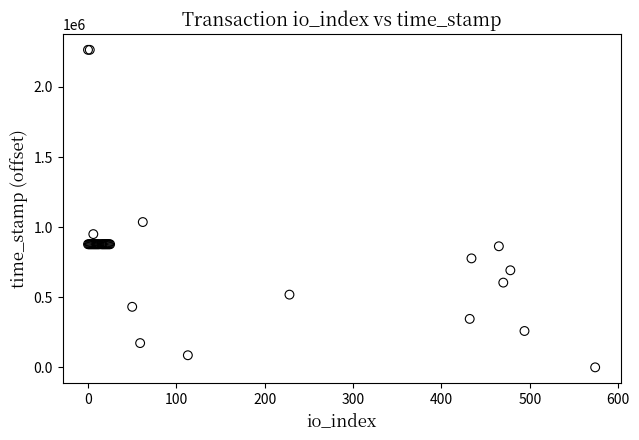

What Y value in the scatter plot is closest to 1132504?

1036511